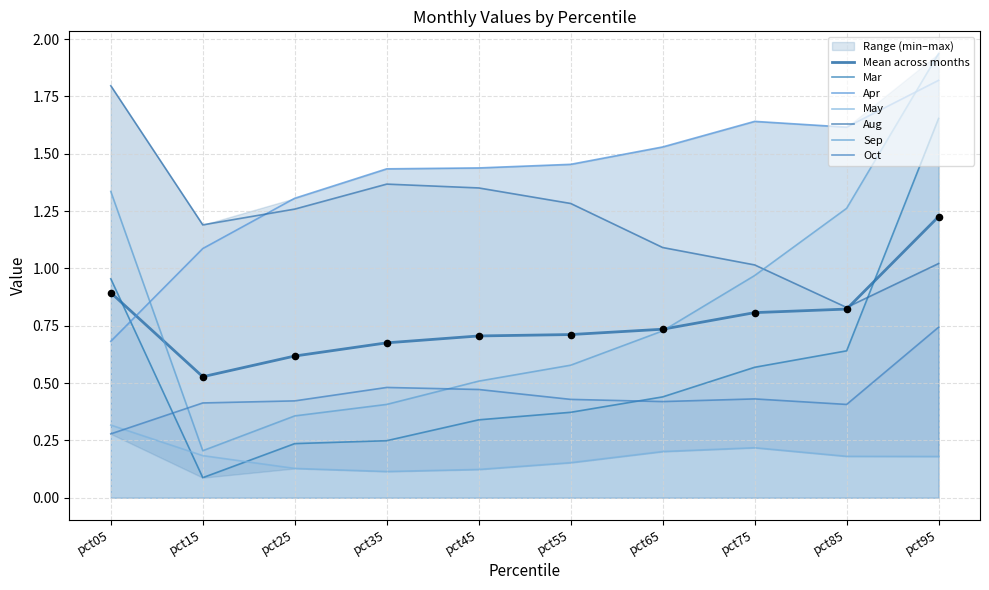

What is the total value across all series at pct05?

5.4